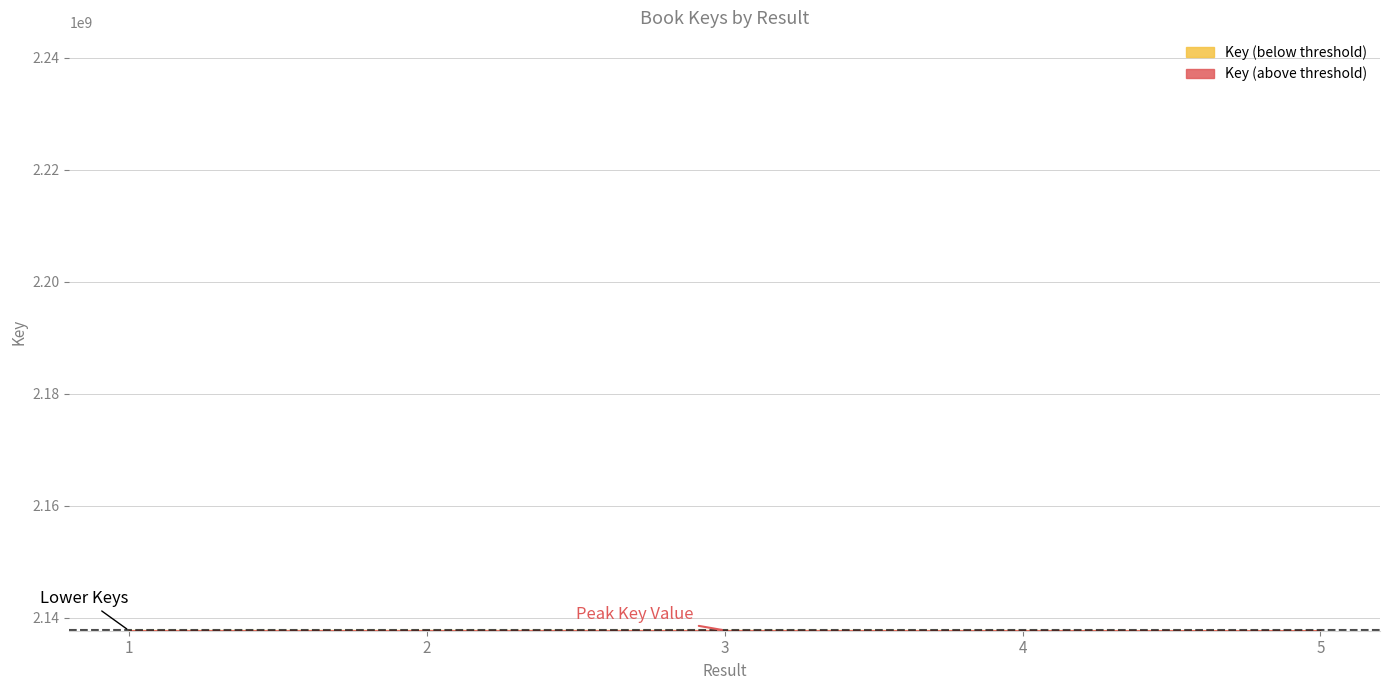

What is the smallest value displayed?

2137650569